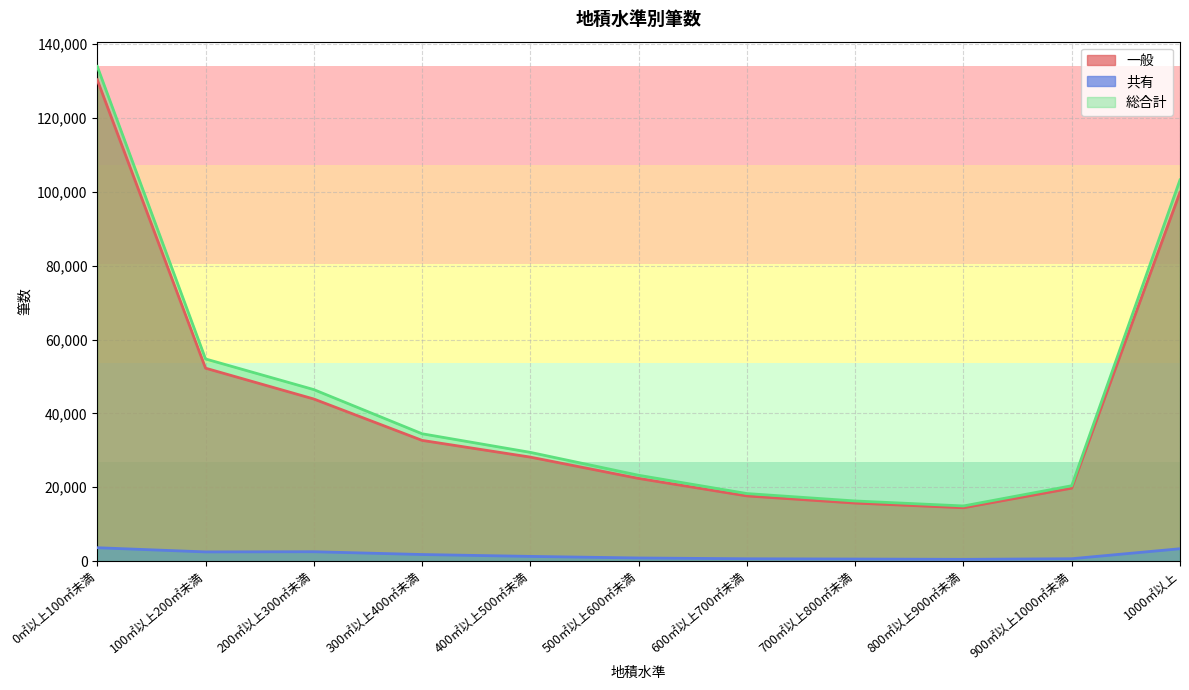

What is the label of the 3rd point from the left?

200㎡以上300㎡未満